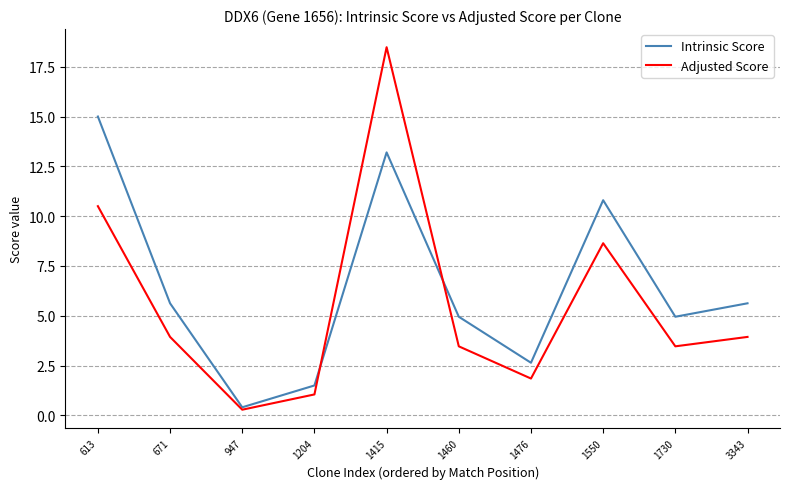

At which category does Intrinsic Score reach its first local valley?

947